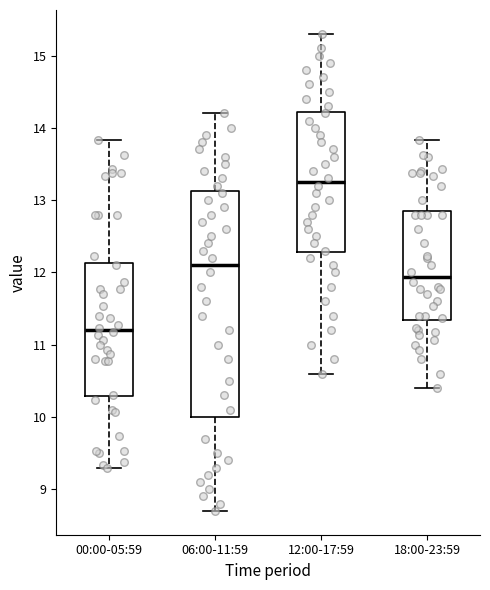

Reading left to right, read every box against the y-axis: the position of its median line, the range the box covers, and the ends of its whiskers. The values are not printed on the chart, so give them approximately, as read against the axis.

00:00-05:59: median 11.2, box 10.3 to 12.1, whiskers 9.3 to 13.8
06:00-11:59: median 12.1, box 10.0 to 13.1, whiskers 8.7 to 14.2
12:00-17:59: median 13.3, box 12.3 to 14.2, whiskers 10.6 to 15.3
18:00-23:59: median 11.9, box 11.3 to 12.9, whiskers 10.4 to 13.8